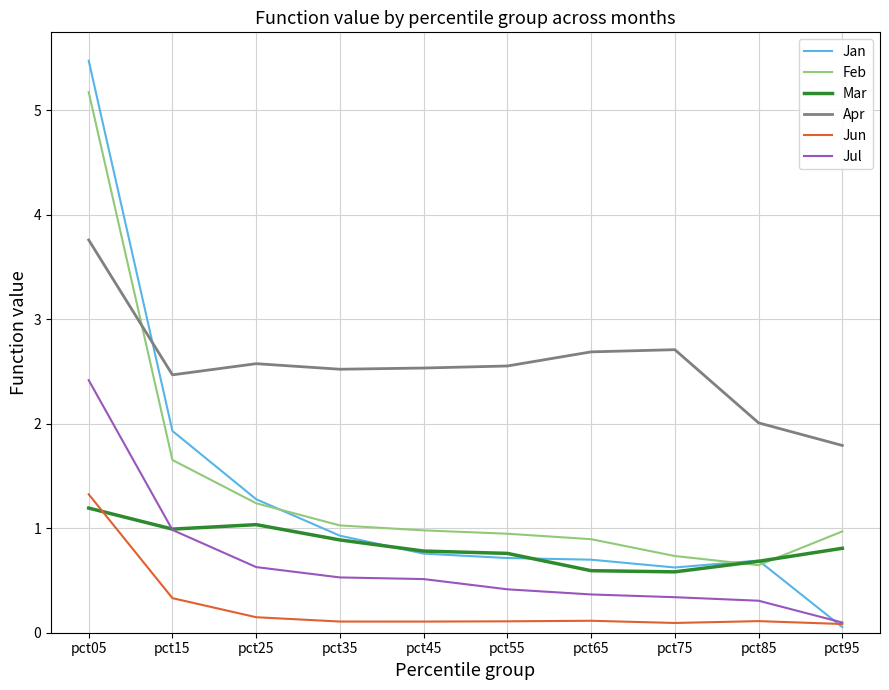

Which series has the widest spread of values?

Jan